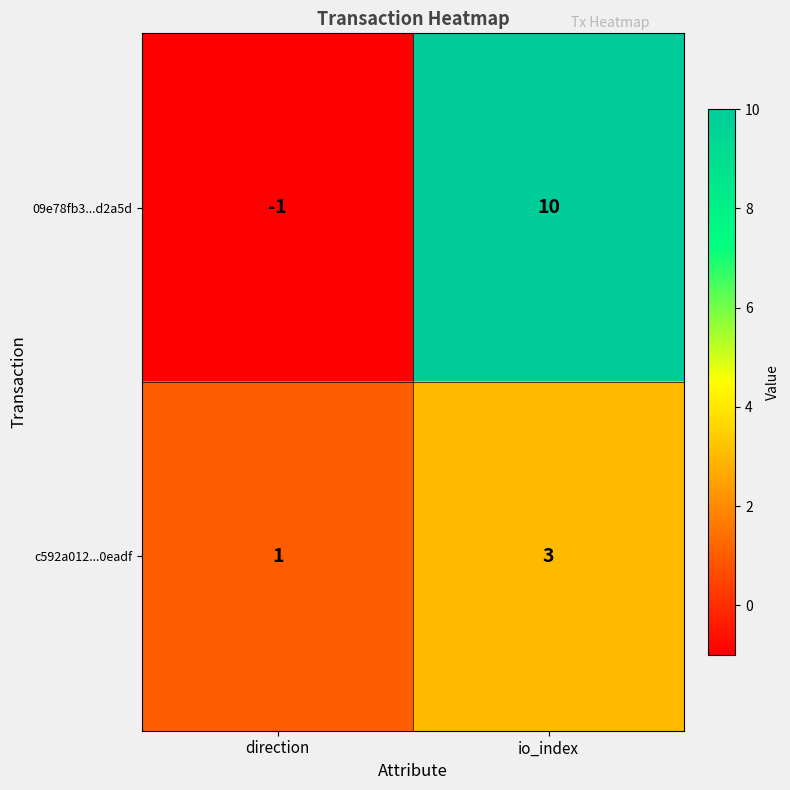

What value does the 09e78fb3...d2a5d series have at io_index, to the nearest 10?

10